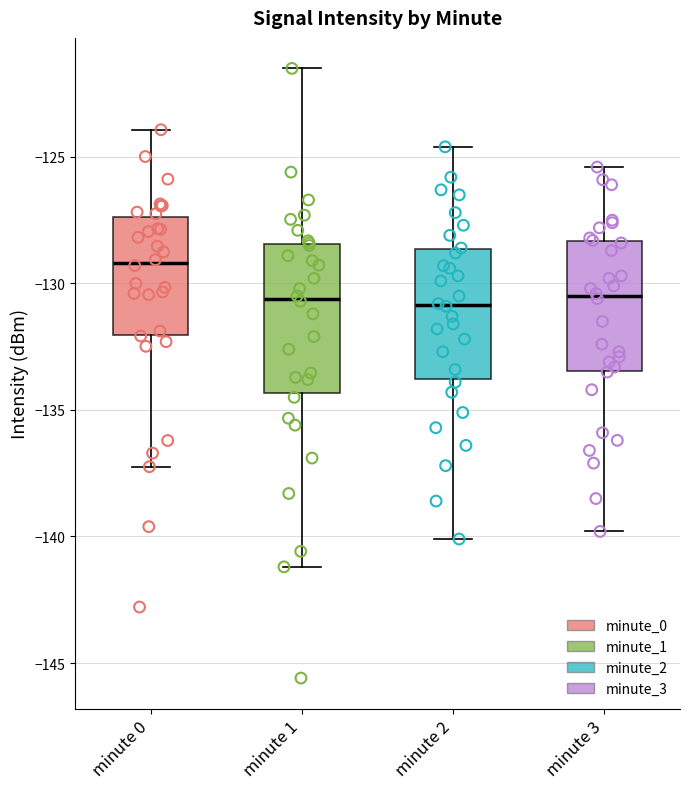

Comparing the boxes themselves (not the whiskers), which one is the tallest?

minute 1